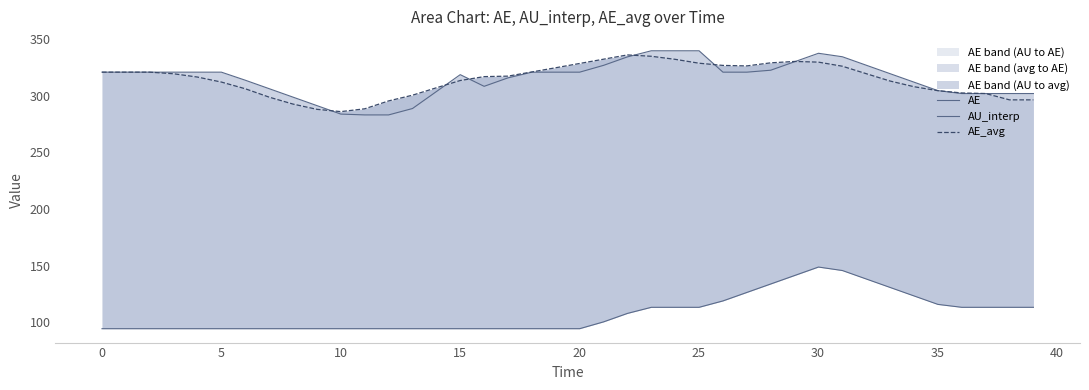

How many times do AE and AE_avg cross each other?

7